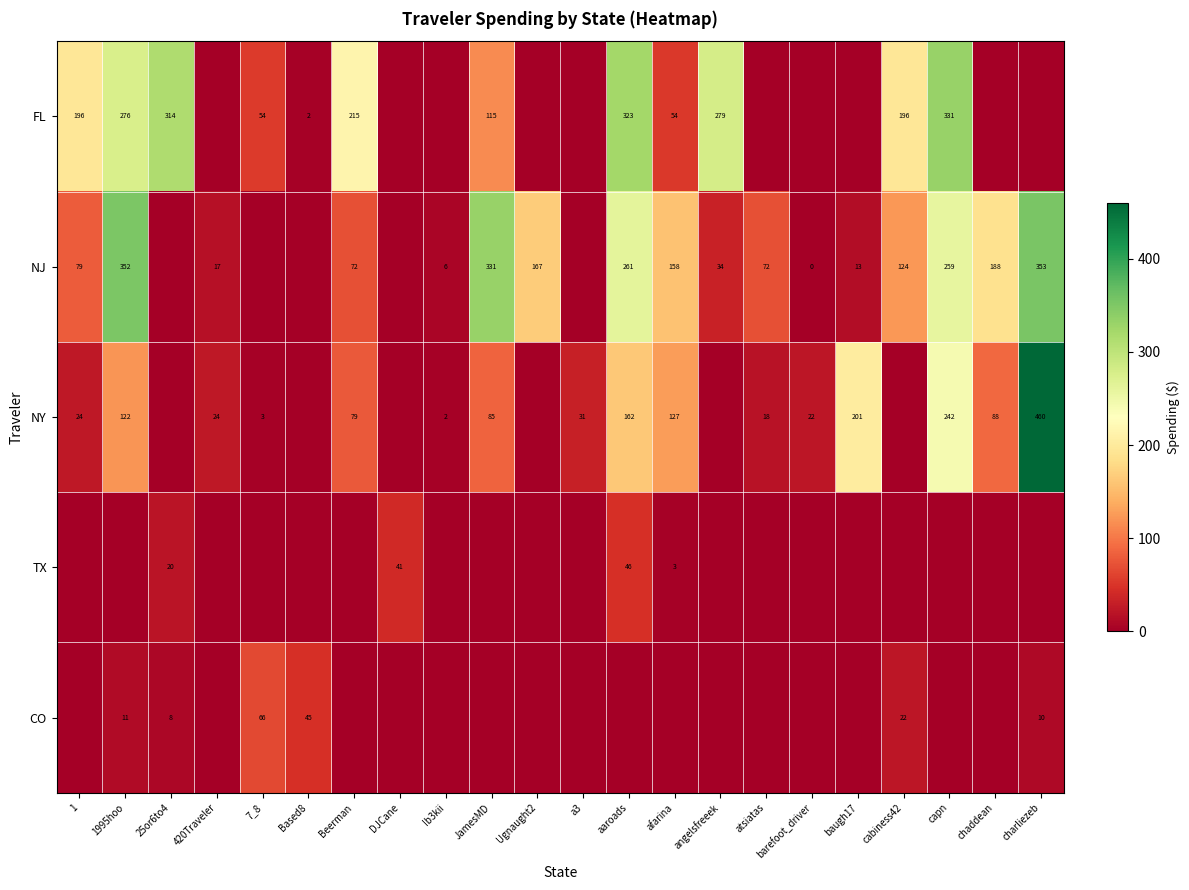

True or false: TX has a value of 18.2 at DJCane.

False